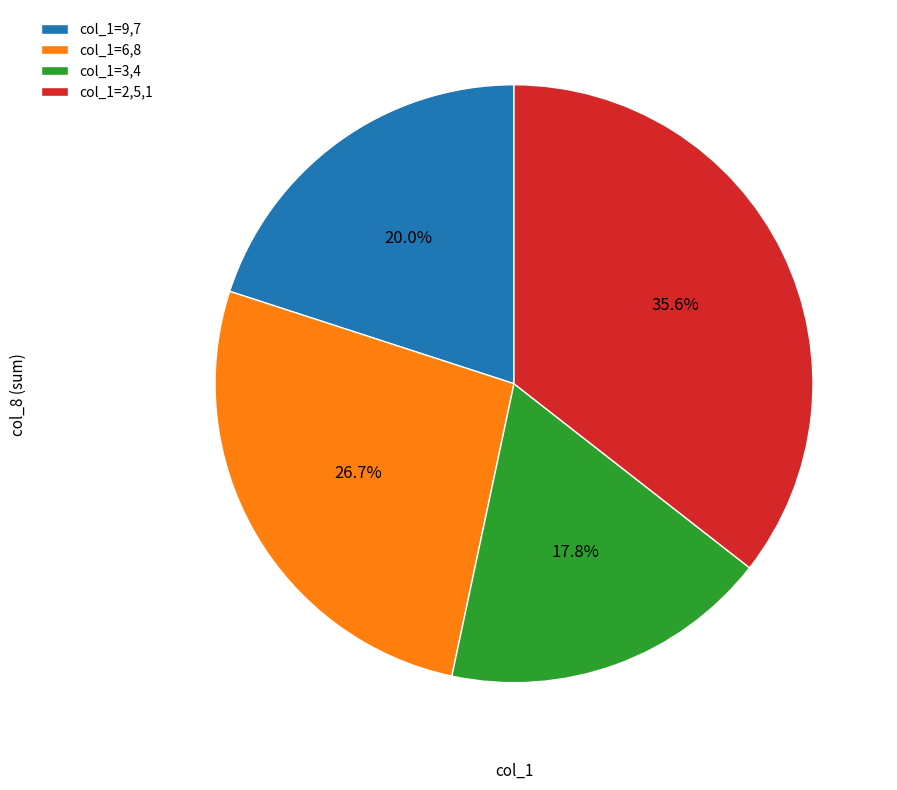

To the nearest percent, what is the average slice percentage?

25%